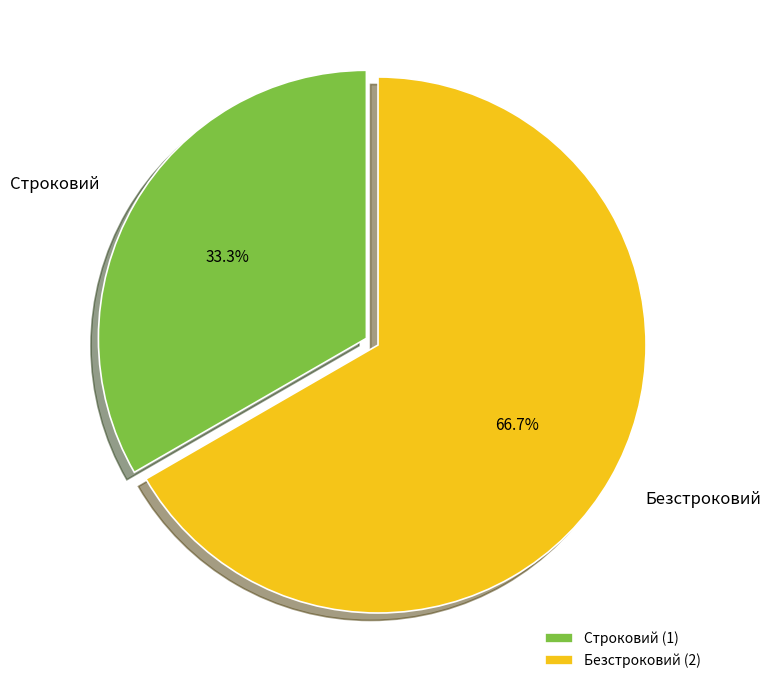

To the nearest percent, what percentage of the pie is Безстроковий?

67%